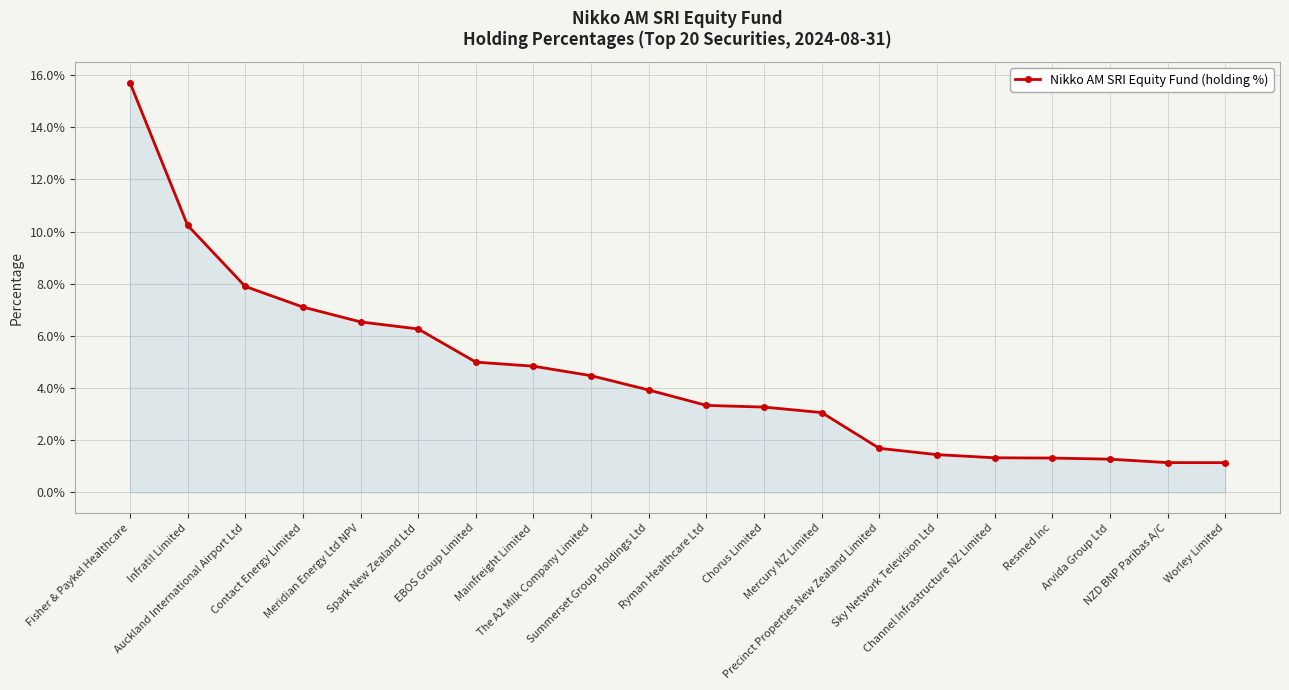

Does the chart display data point markers on the line(s)?

Yes